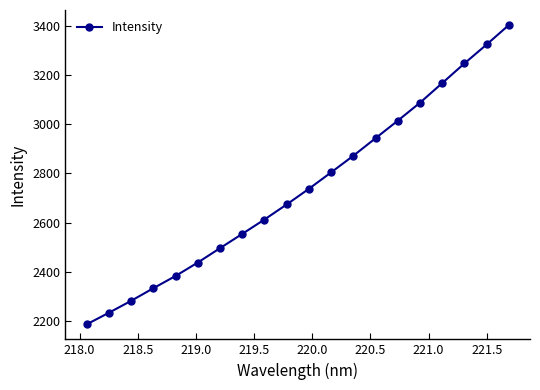

True or false: the data has more than 2 interior local peaks.

False